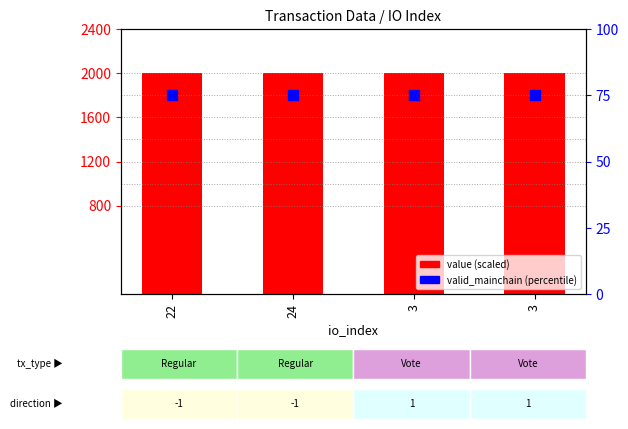

Which series reaches the minimum Y coordinate?

valid_mainchain (percentile)